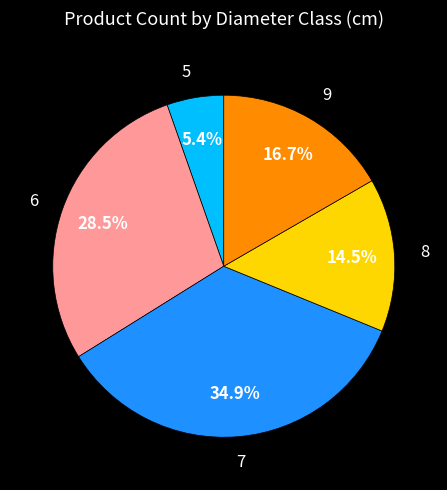

How much of the chart is everything except 9?

83.3%